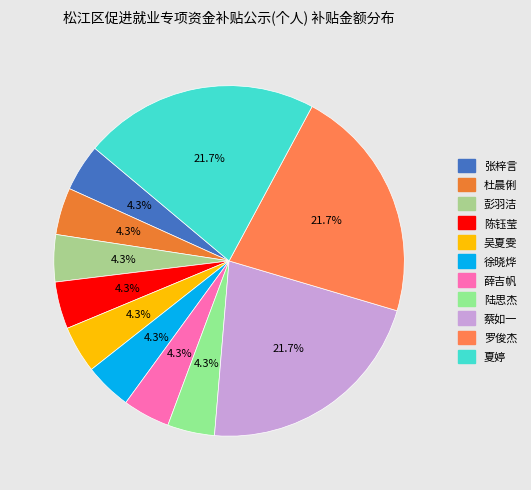

Combined, what portion of the pie is 彭羽洁 and 张梓言?

8.7%